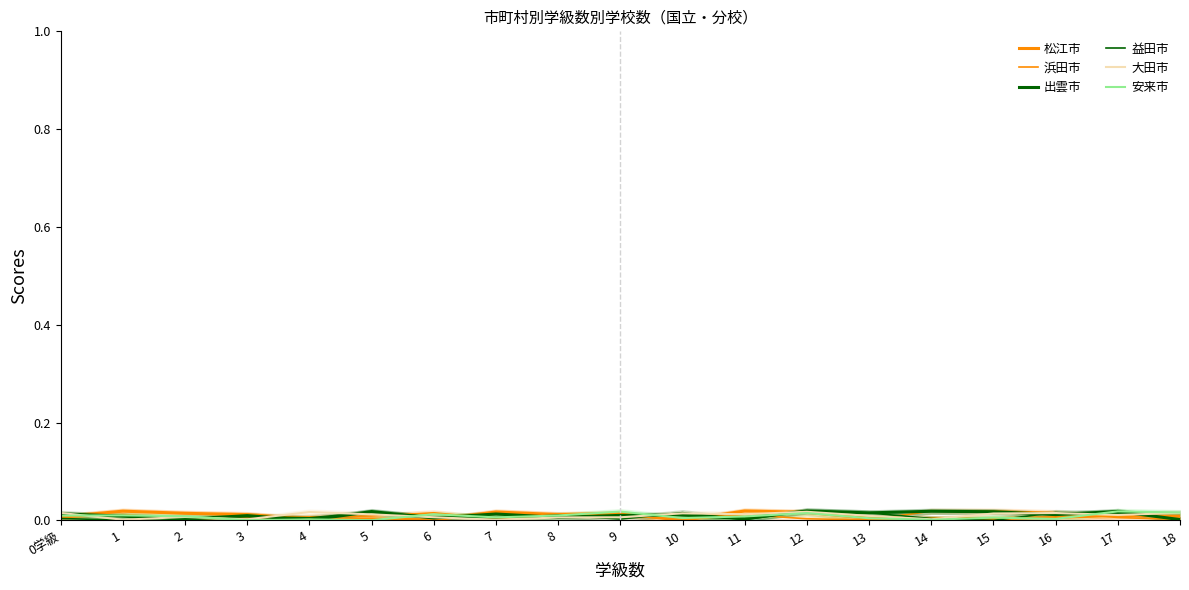

The 松江市 series shows 0.0 at 9. True or false?

False